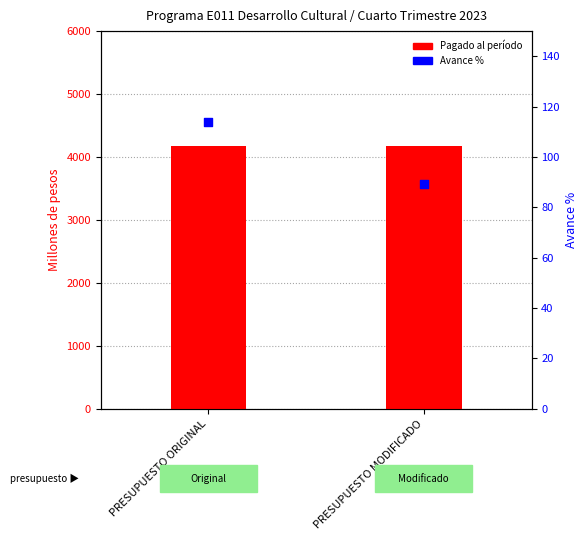

What are all the series names shown in the legend?

Pagado al período, Avance %